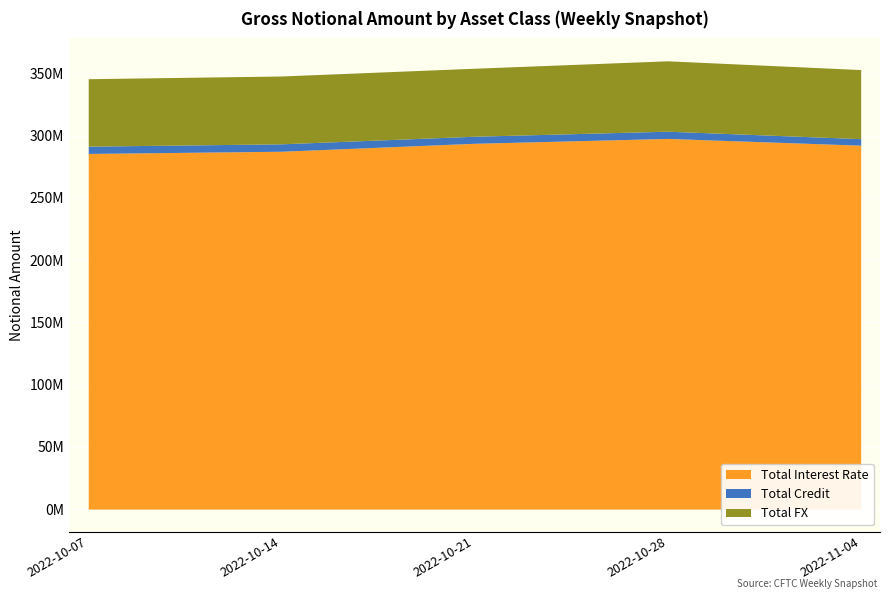

How many distinct data groups are displayed?

3